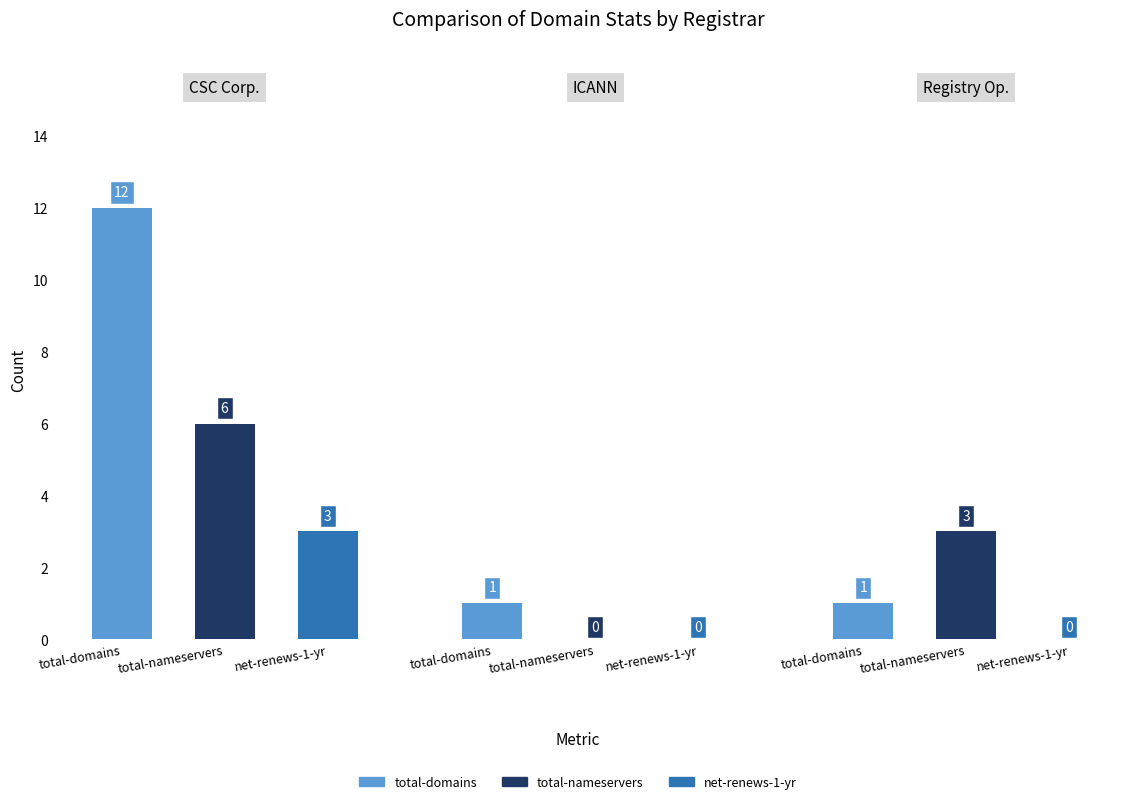

How many data points does each series have?

3